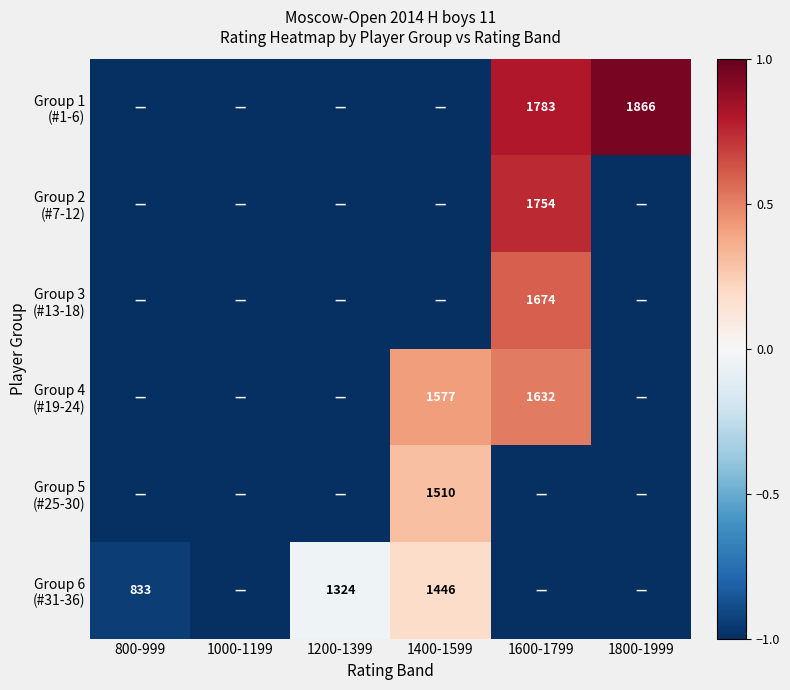

The value of Group 1 (#1-6) at 1800-1999 is 1.4. True or false?

False